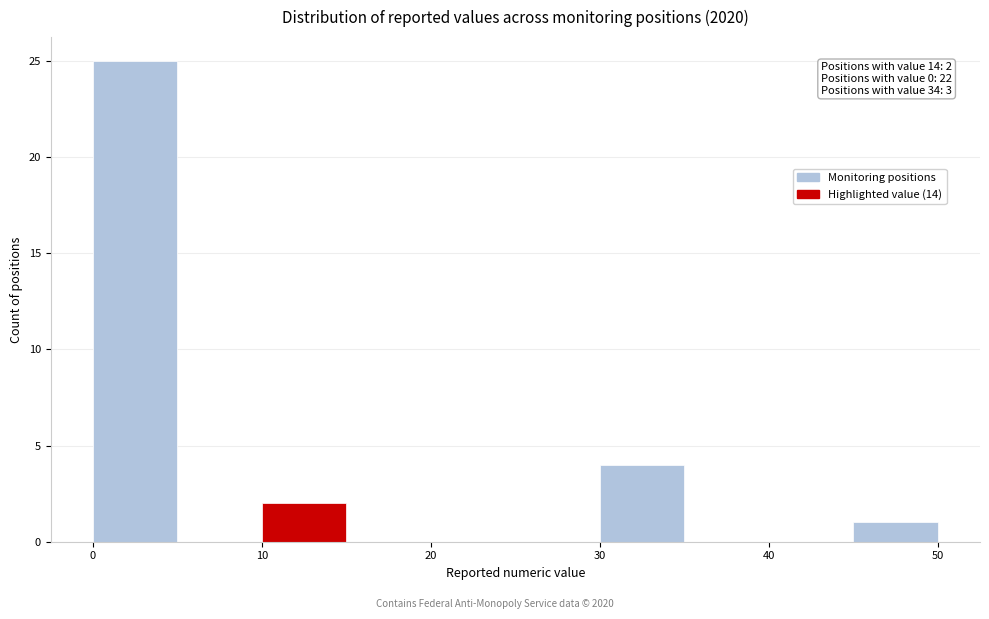

Which range on the x-axis has the tallest bar?

0 to 5